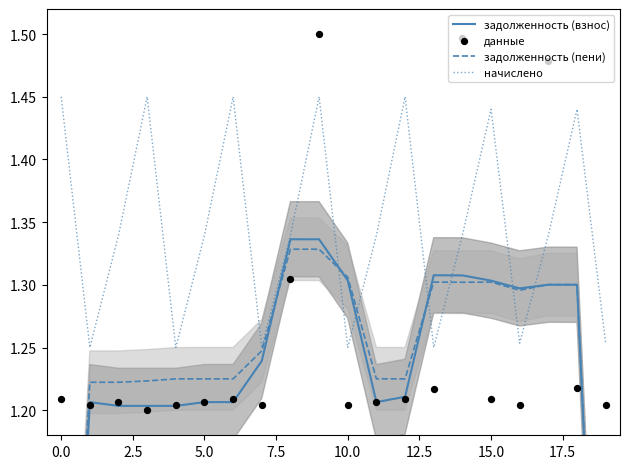

At how many categories does at least one series exceed 1?

20